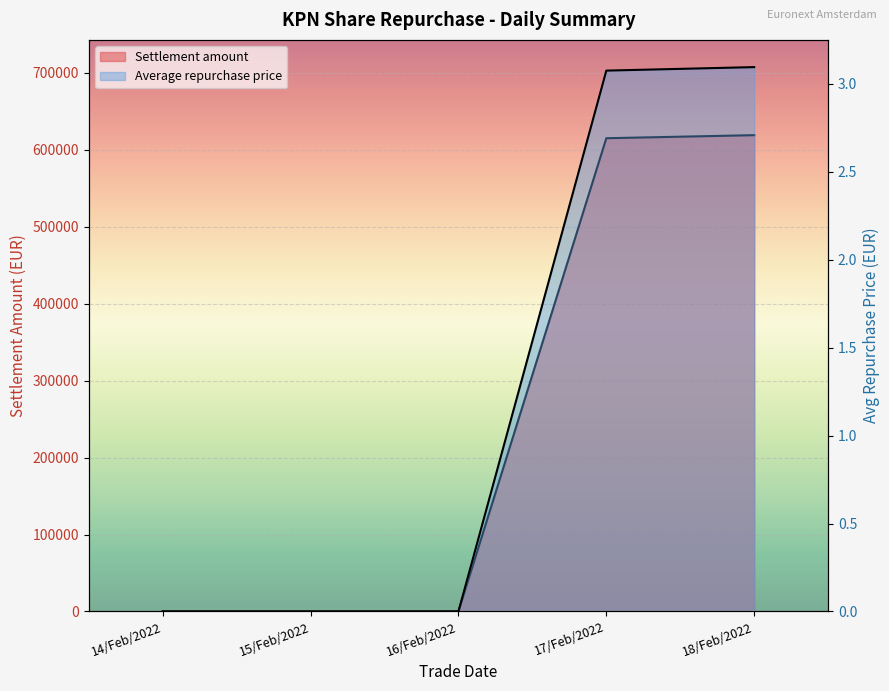

True or false: Average repurchase price and Settlement amount intersect in this chart.

False